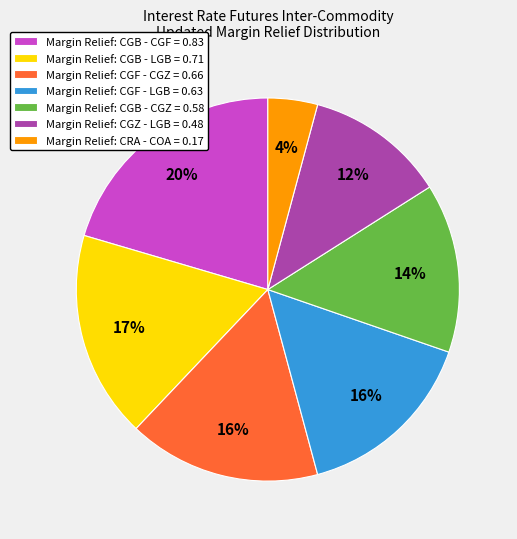

To the nearest percent, what is the average slice percentage?

14%